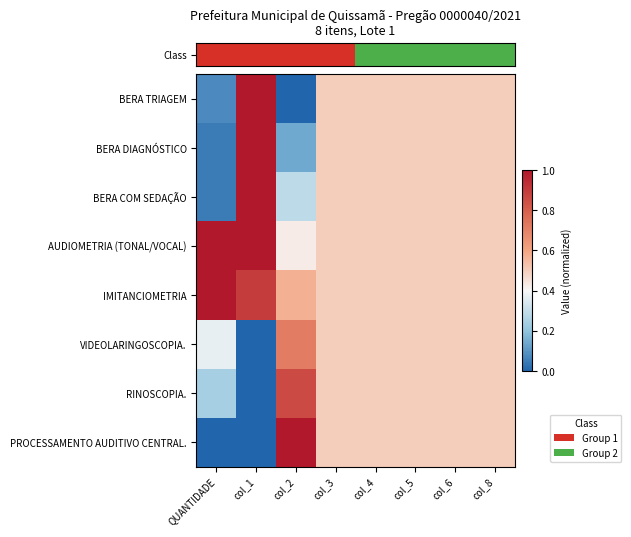

Which has a higher value, col_8 or col_6?

col_8